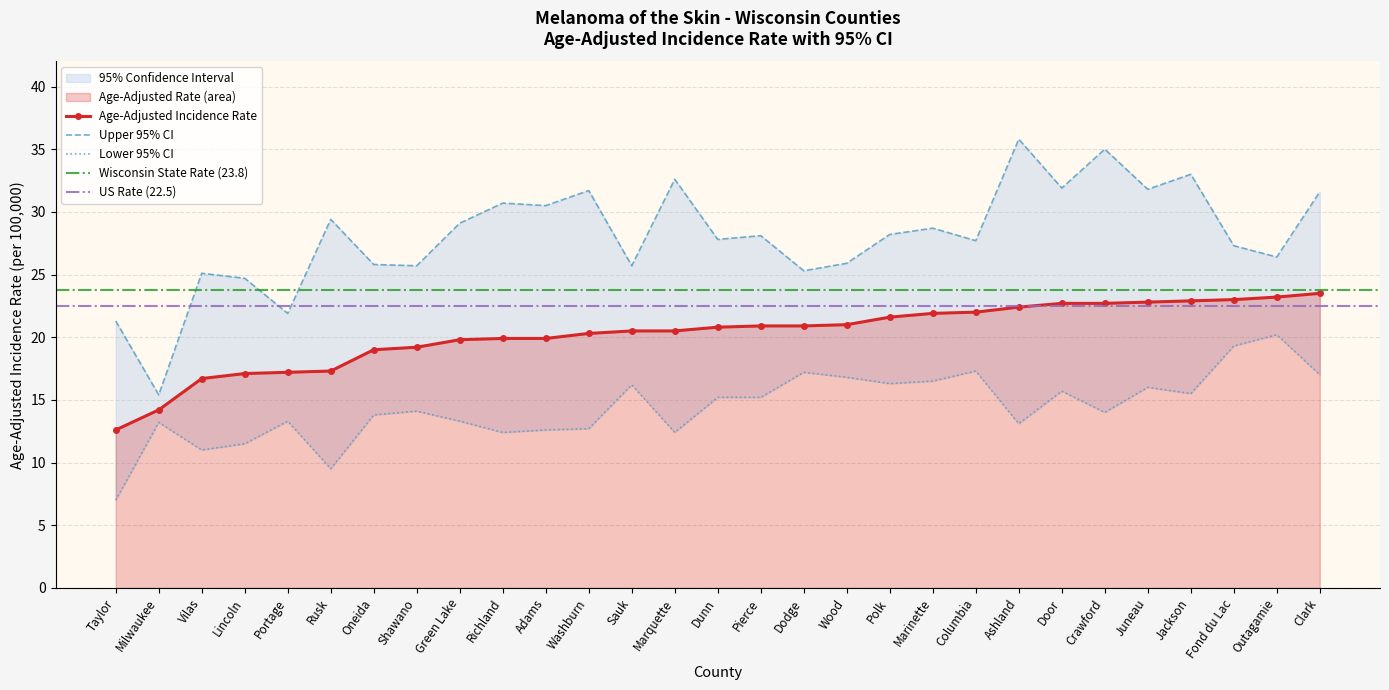

True or false: Upper 95% CI and Age-Adjusted Rate intersect in this chart.

False